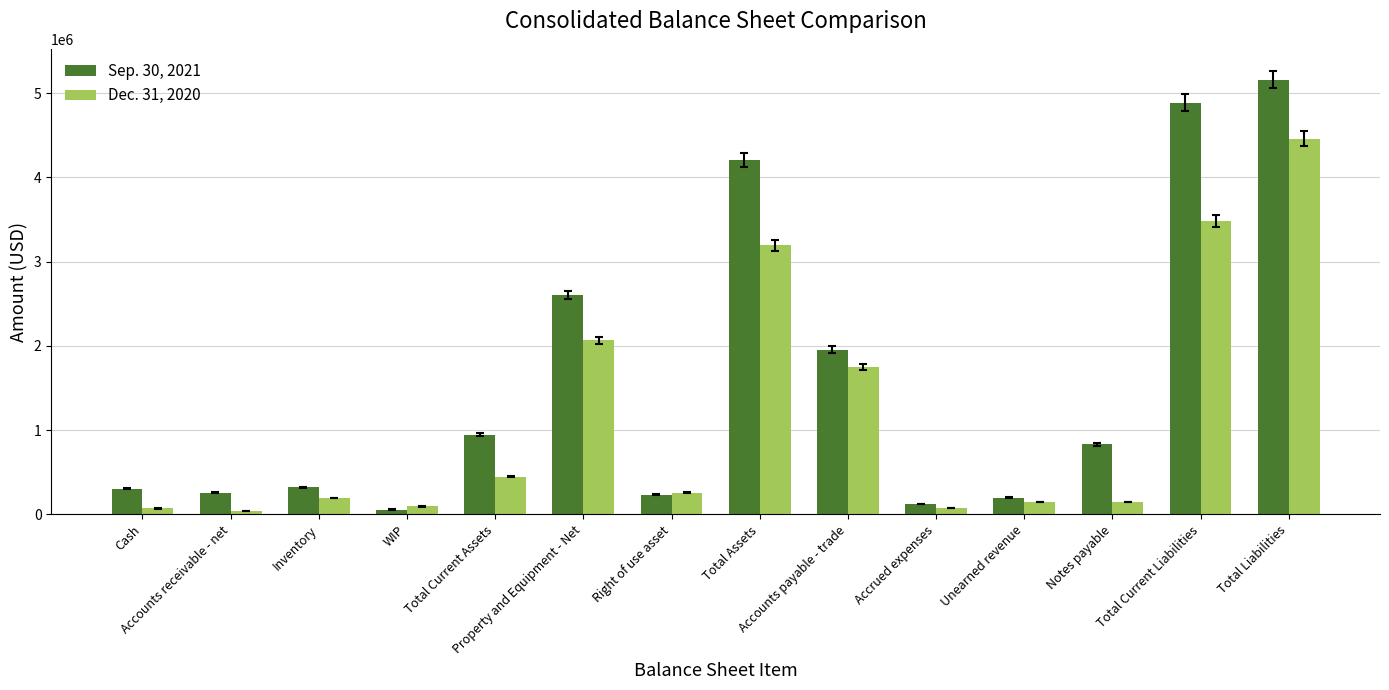

How many series are shown in this chart?

2